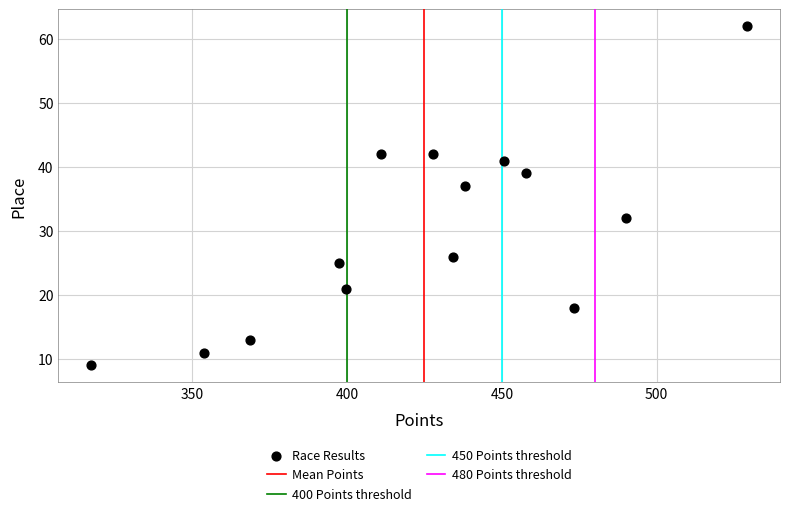

What Y value in the scatter plot is closest to 35?

37